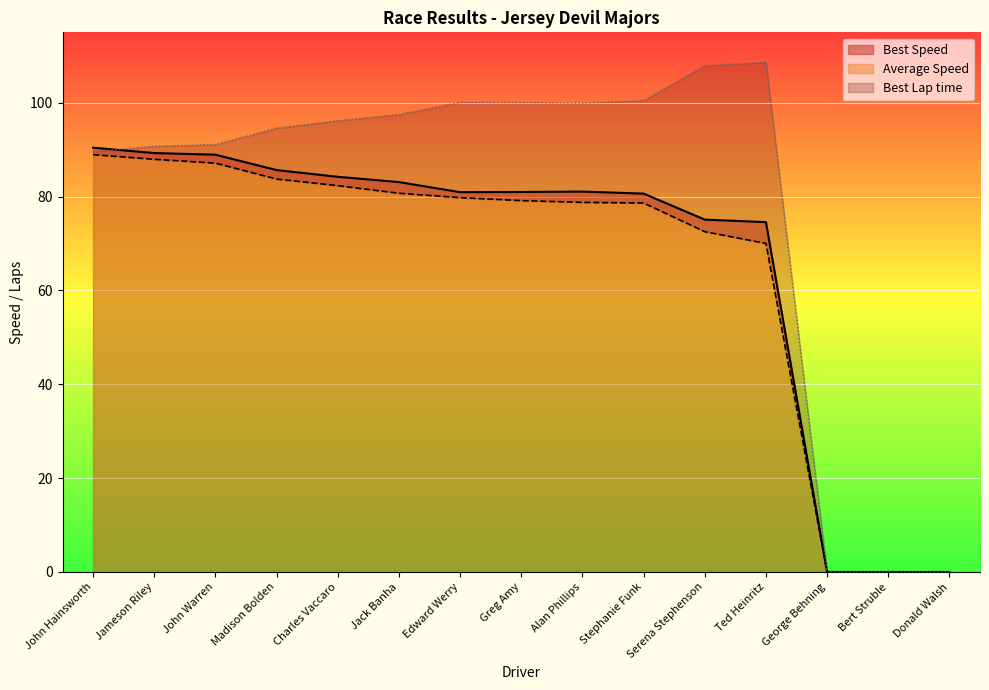

How many values in Best Speed are above zero?

12